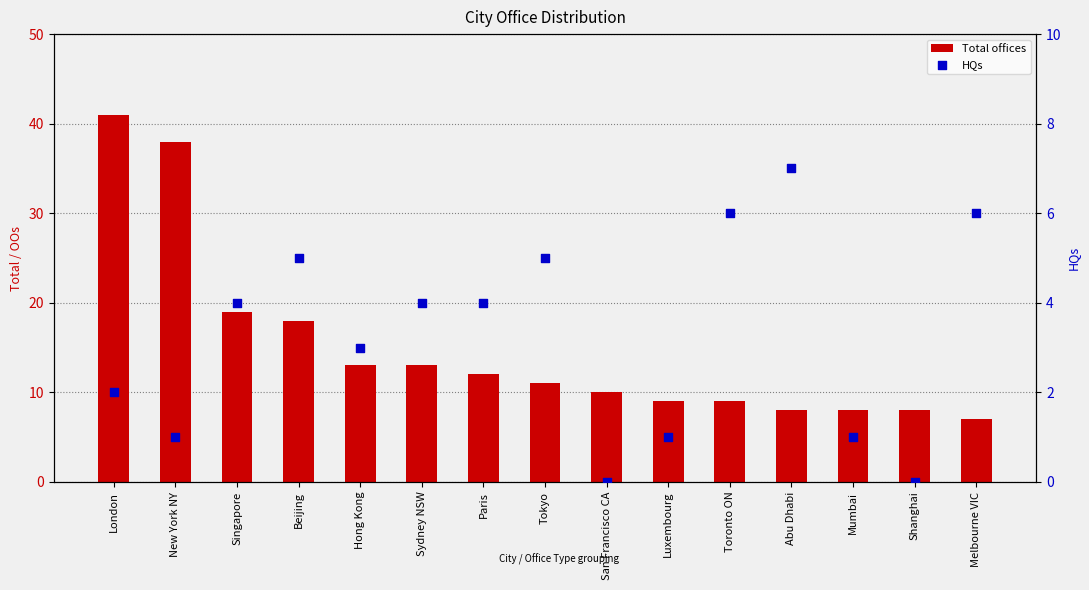

At which category is the sum across all series the highest?

London